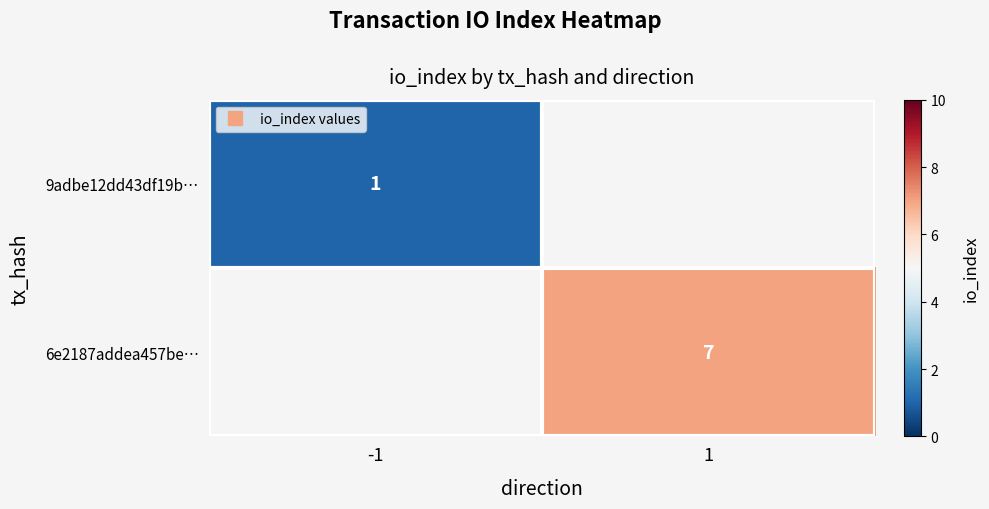

Where is 9adbe12dd43df19b… nearest to the value 1?

-1